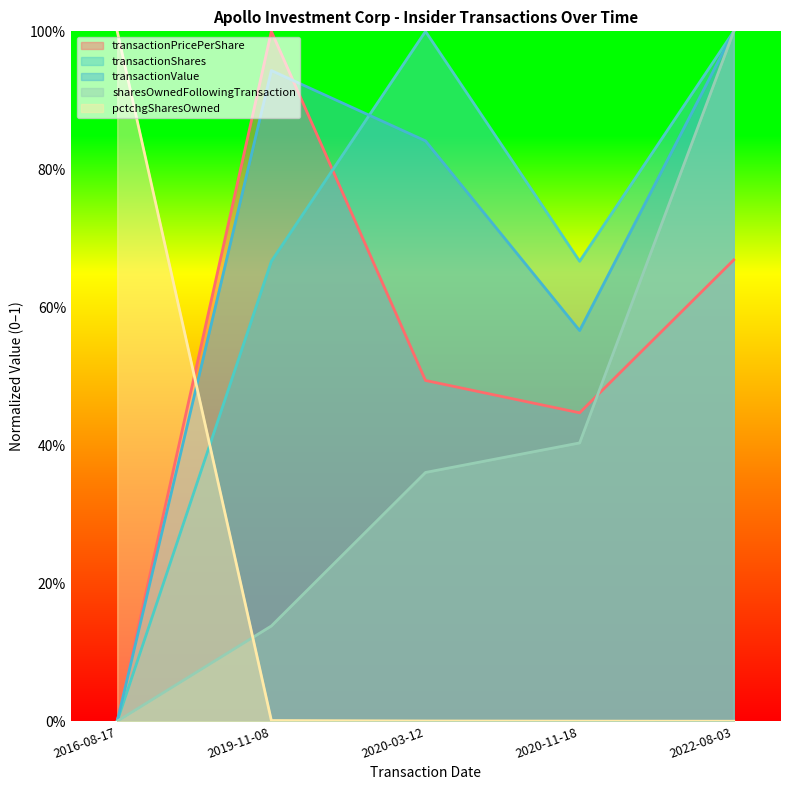

What is the maximum value for pctchgSharesOwned?

1.0